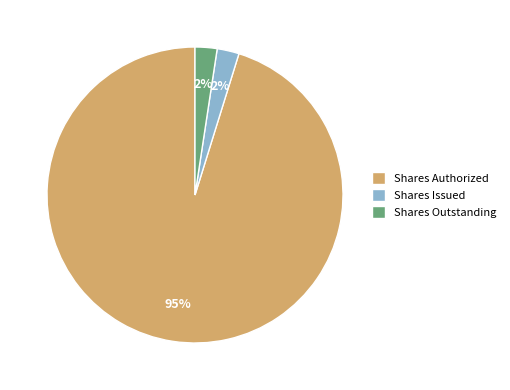

Combined, do Shares Outstanding and Shares Issued account for over 50%?

No